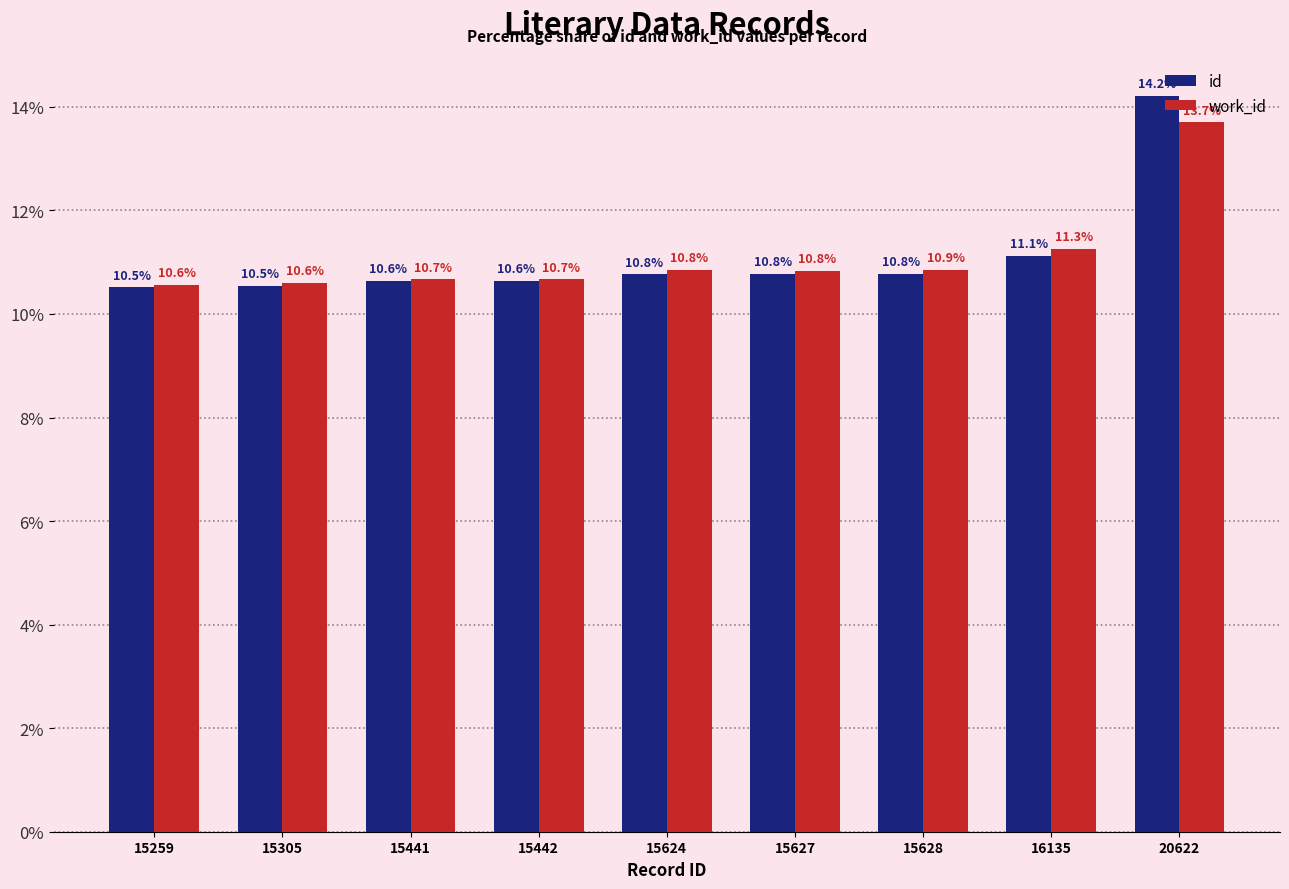

At which category is the sum across all series the highest?

20622